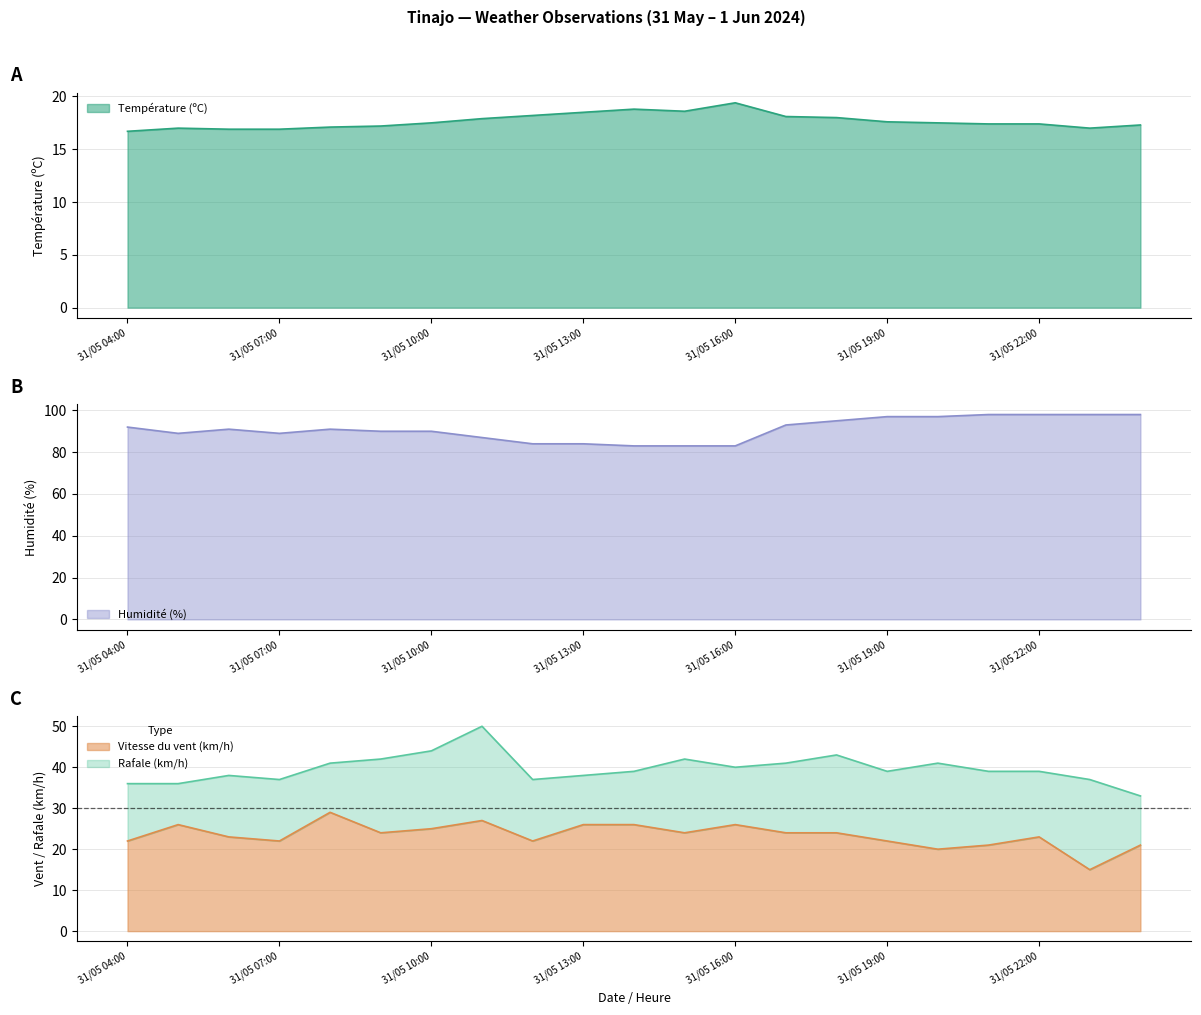

The value of Humidité (%) at 31/05 16:00 is 118.7. True or false?

False